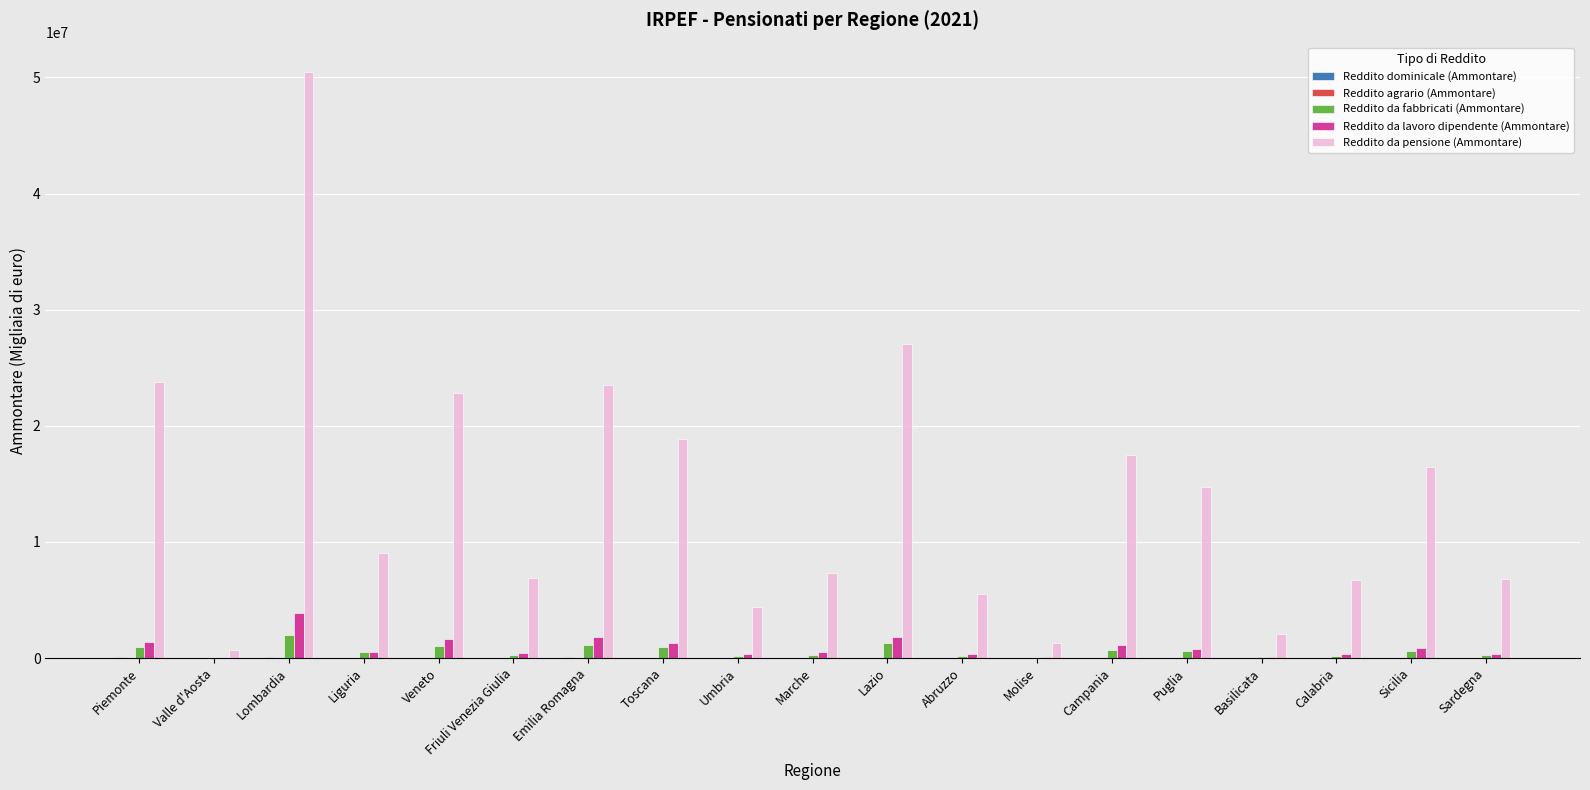

What is the difference between the Reddito da lavoro dipendente (Ammontare) values at Friuli Venezia Giulia and Sardegna?

74135